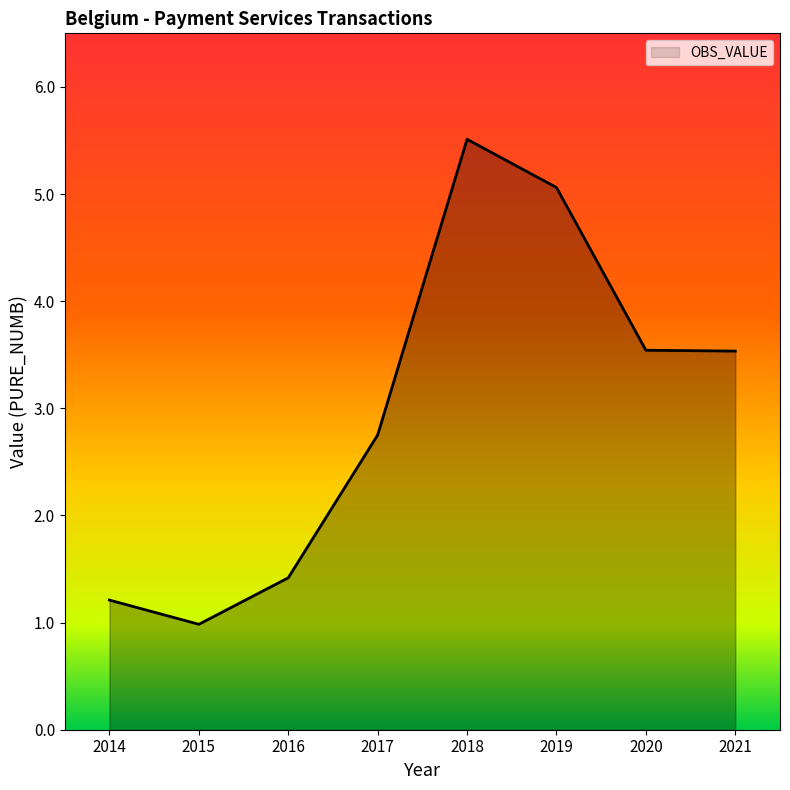

True or false: the data has more than 2 interior local peaks.

False